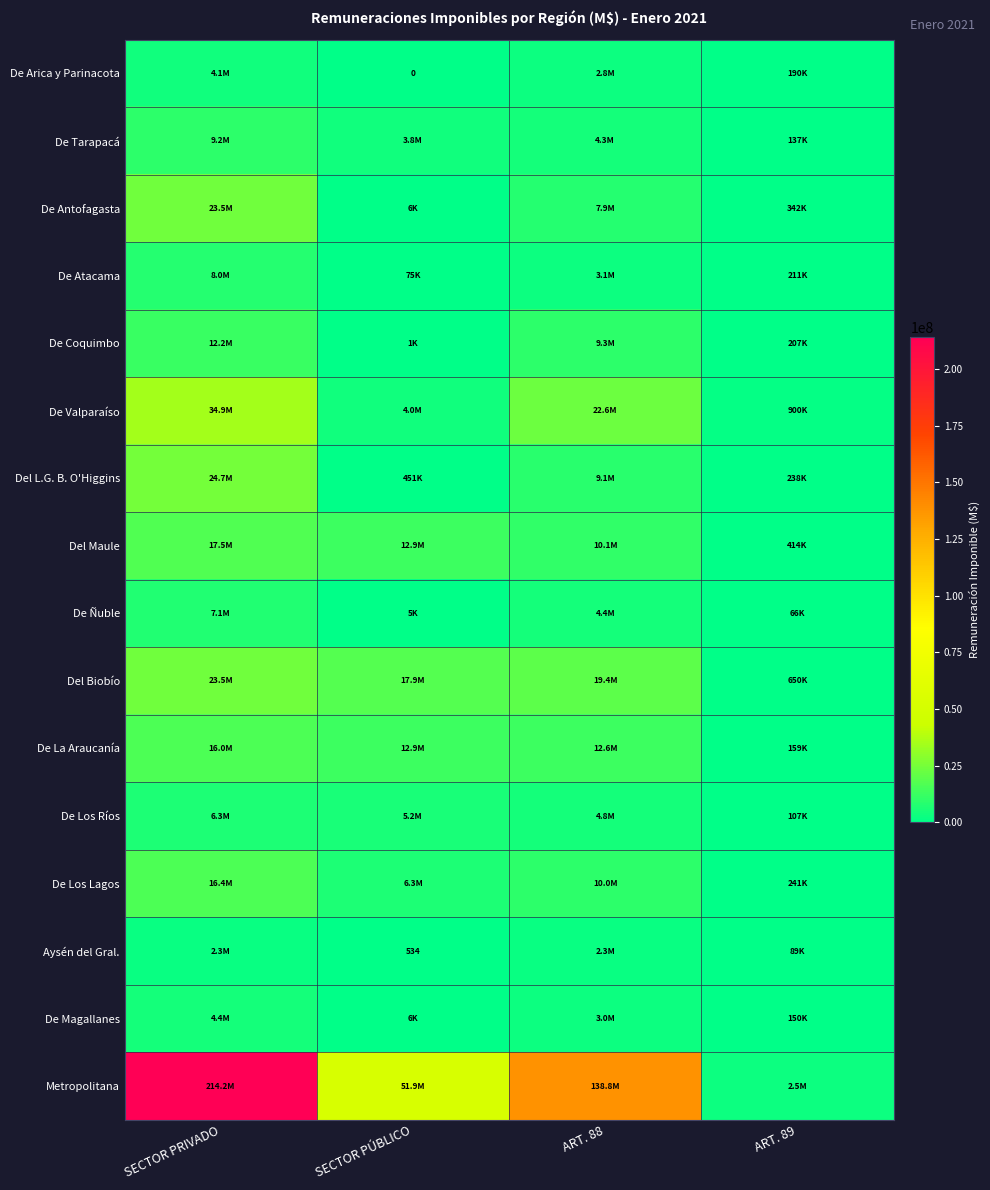

Between ART. 88 and ART. 89, which series saw the biggest shift?

Metropolitana